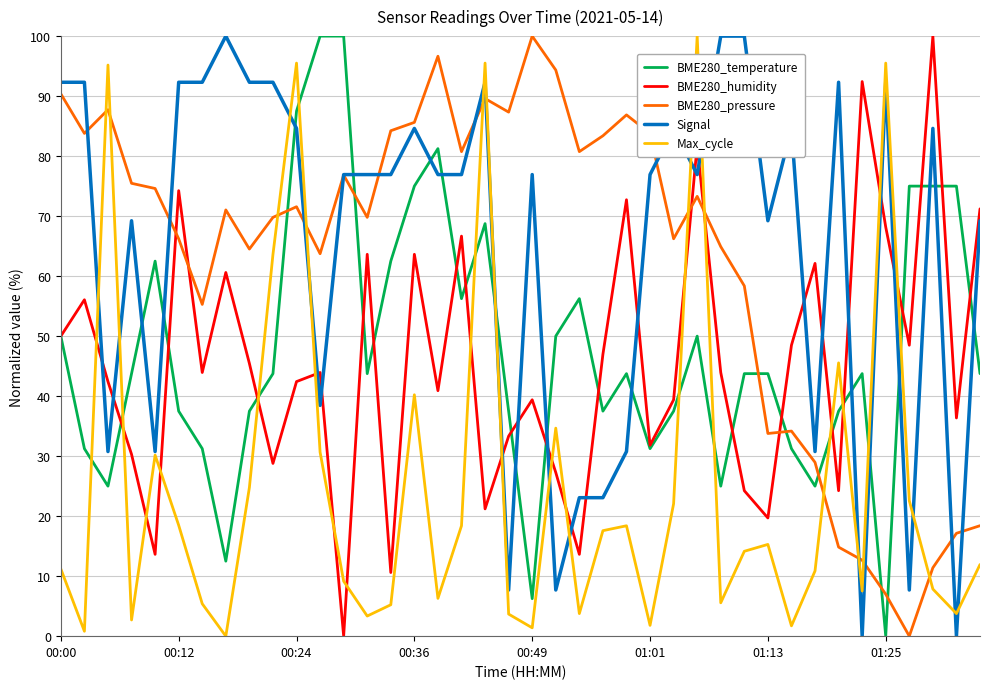

How many intersections are there between BME280_pressure and BME280_temperature?

7